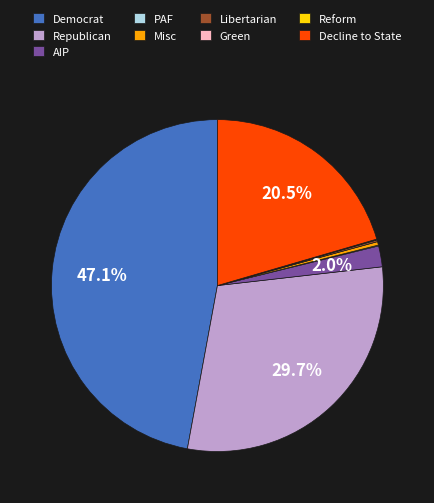

Does any single category account for the majority?

No